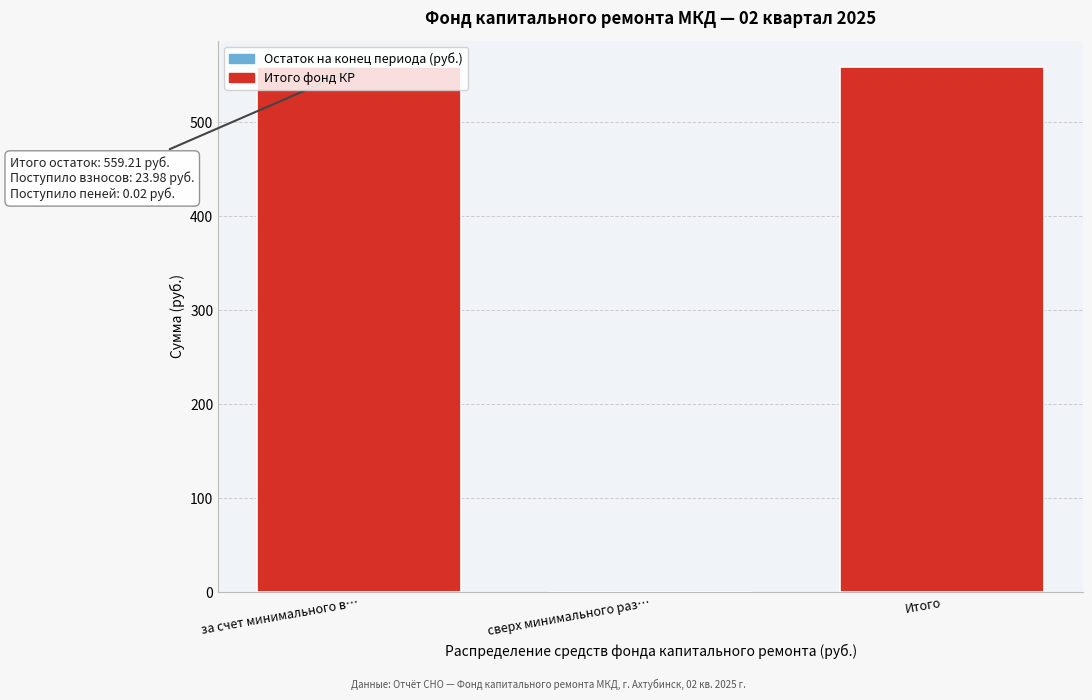

Is it true that the value at сверх минимального раз… is 0.0?

True